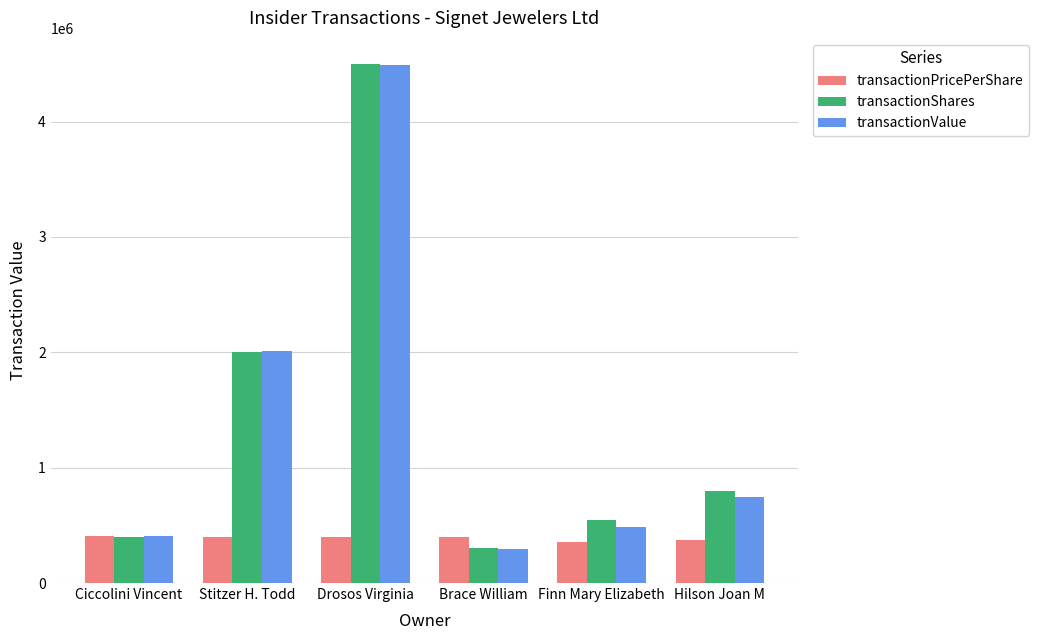

What value does the transactionShares series have at Hilson Joan M?

800000.0